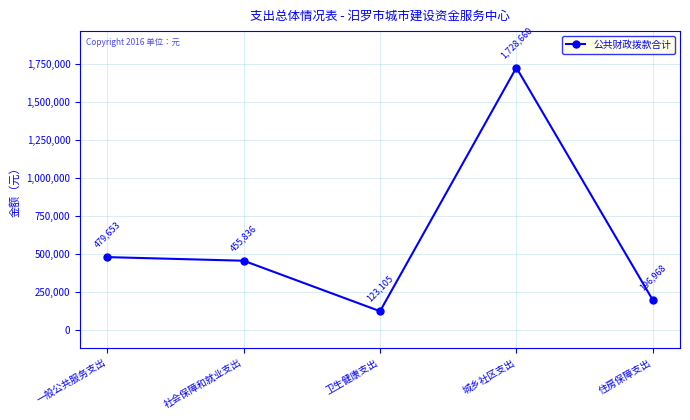

What is the label of the 1st point from the right?

住房保障支出